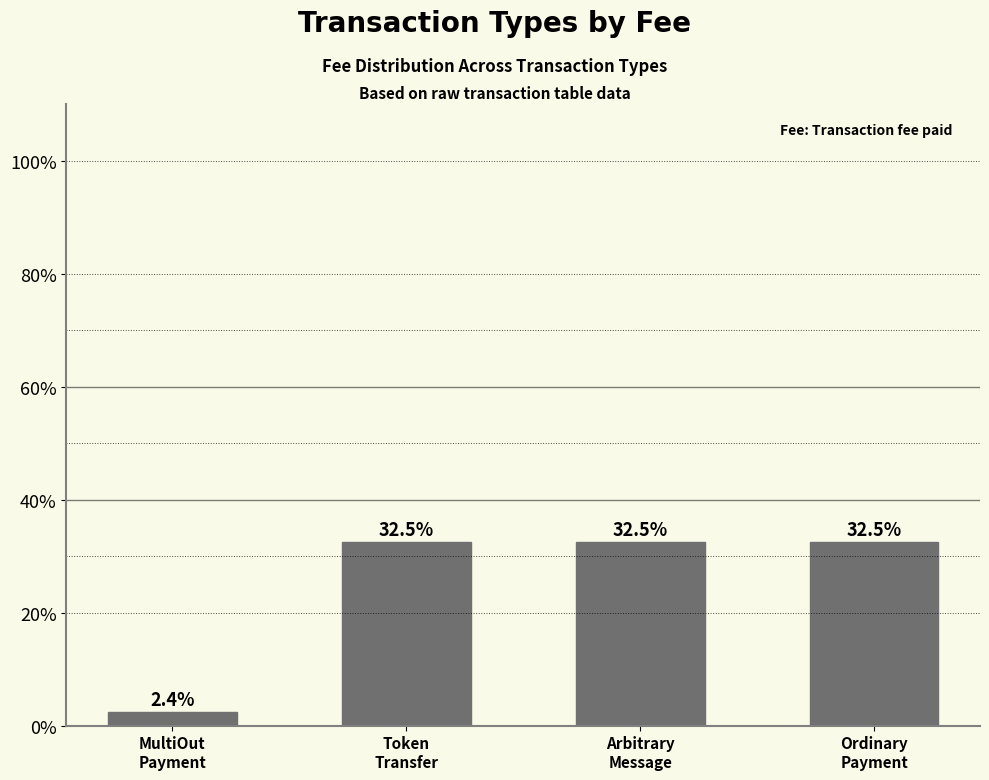

How many categories are shown in the chart?

4